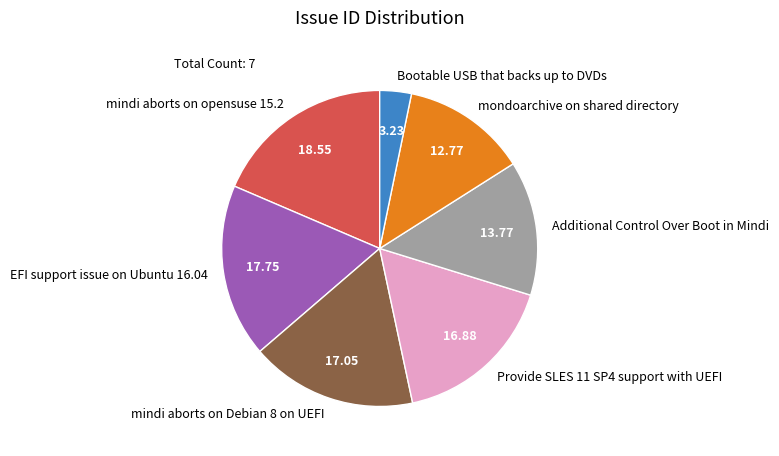

How many slices are in this pie chart?

7